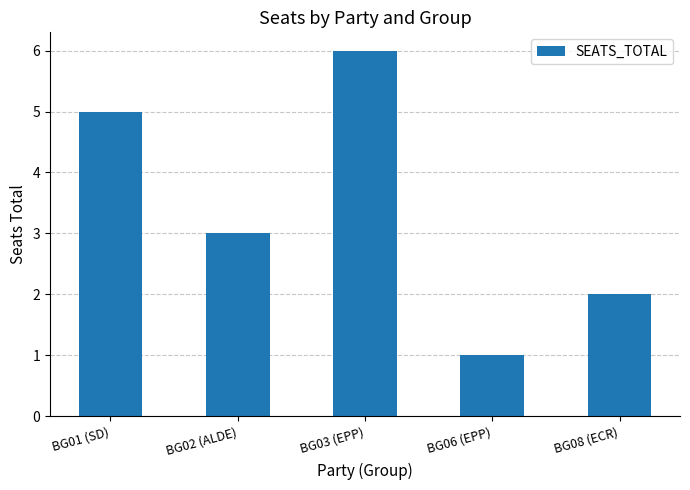

What is the value of the 4th bar from the left?

1